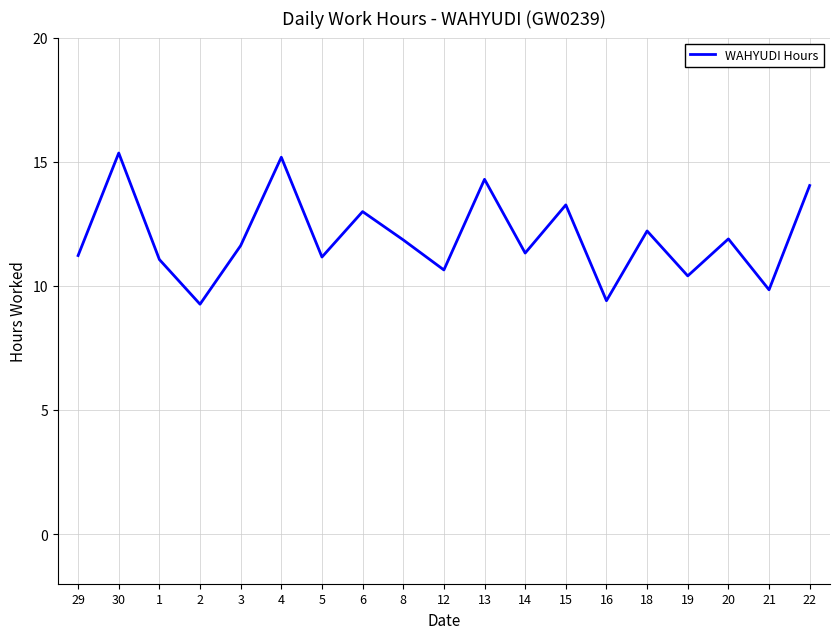

What position from the left is 20?

17